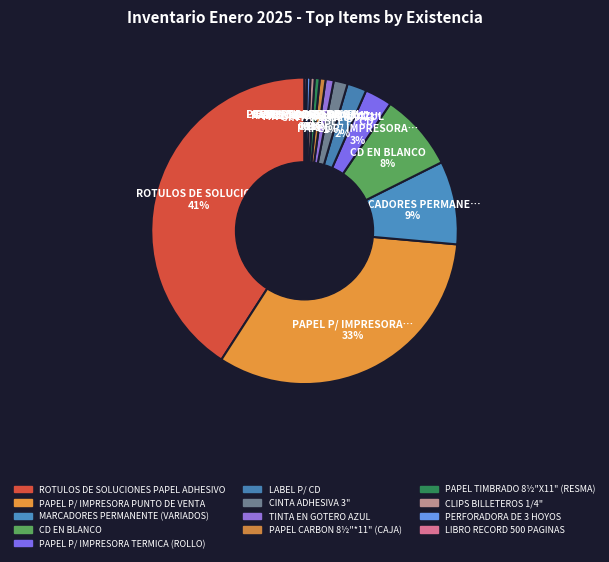

How many segments does this pie chart have?

13